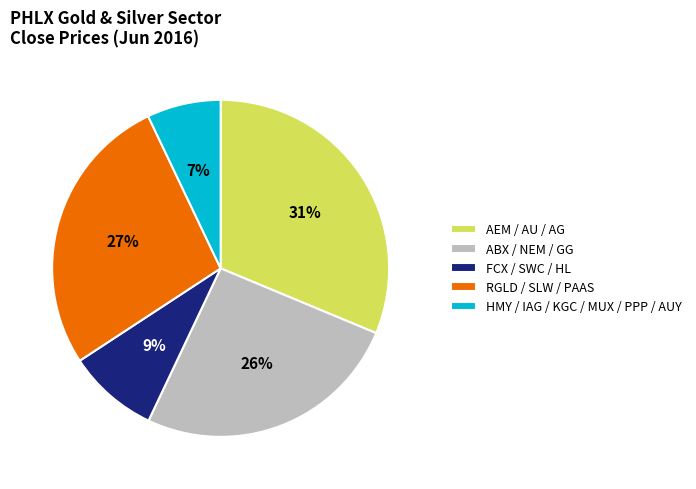

To the nearest percent, what percentage of the pie is RGLD / SLW / PAAS?

27%